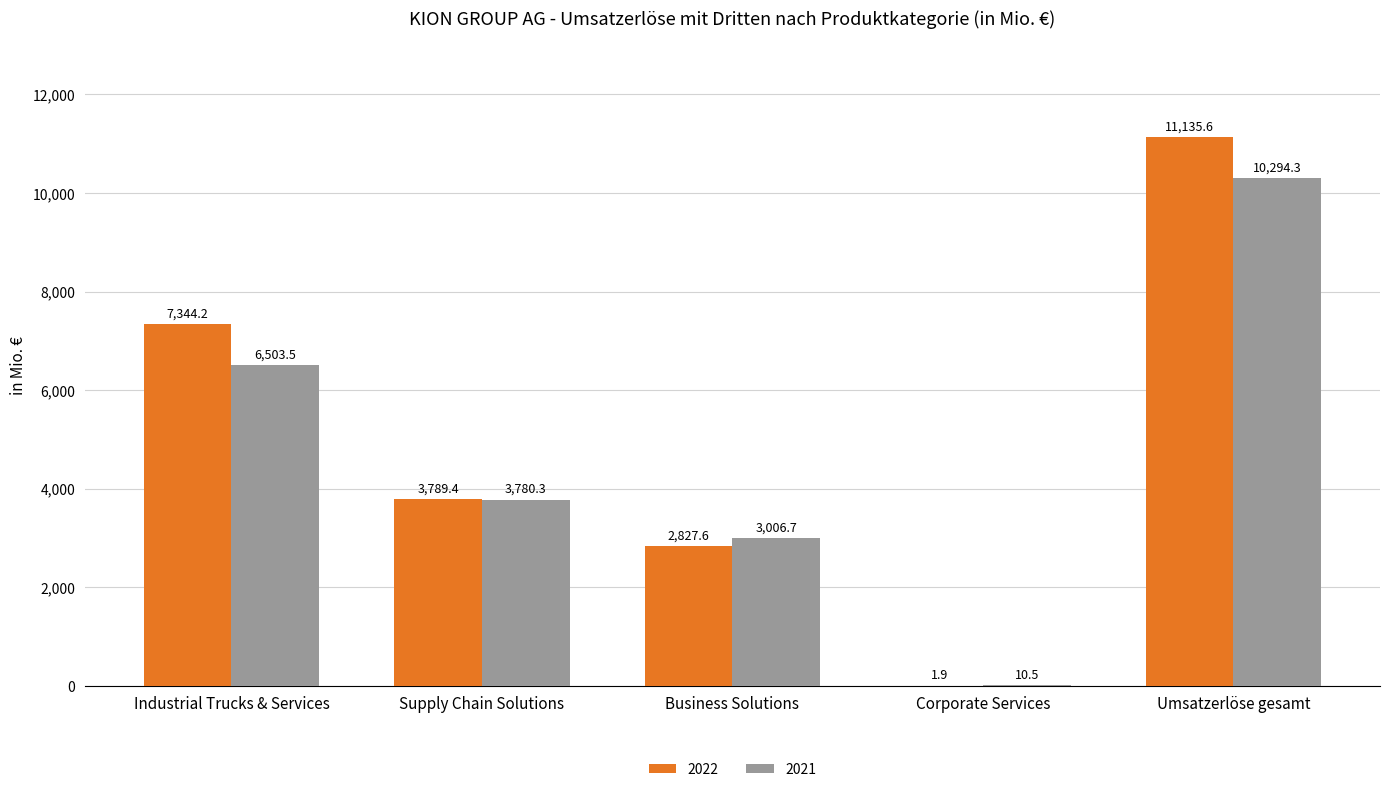

What are all the series names shown in the legend?

2022, 2021